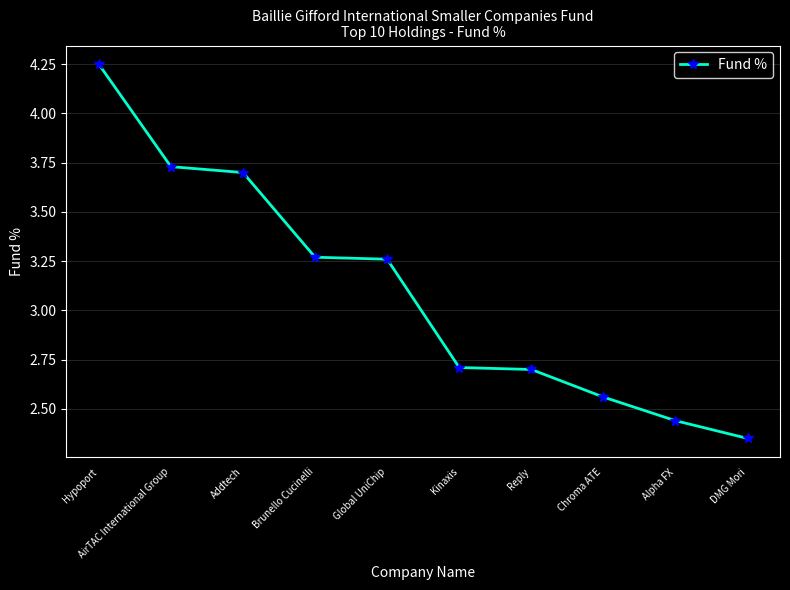

Between Addtech and Hypoport, which is larger?

Hypoport